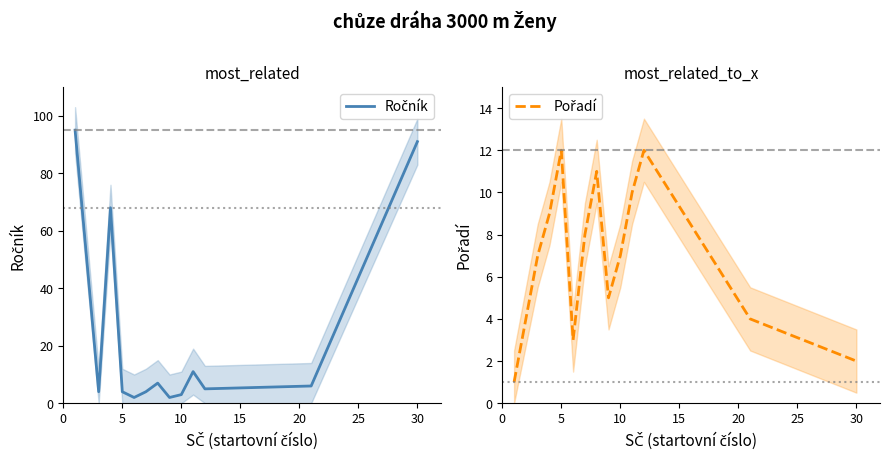

What is the difference between the maximum and minimum values in the Ročník series?

93